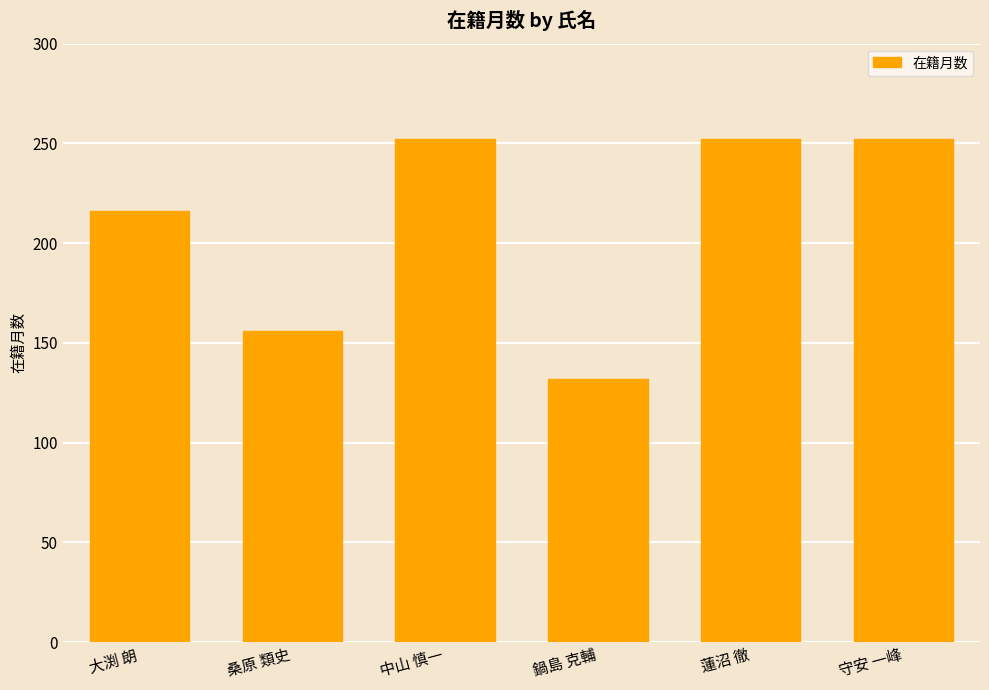

What is the greatest value displayed?

252